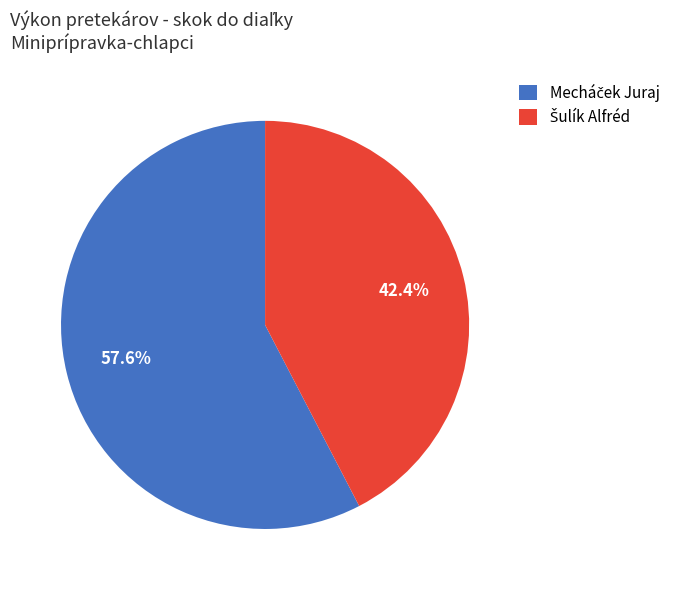

Is there a majority slice in this chart?

Yes